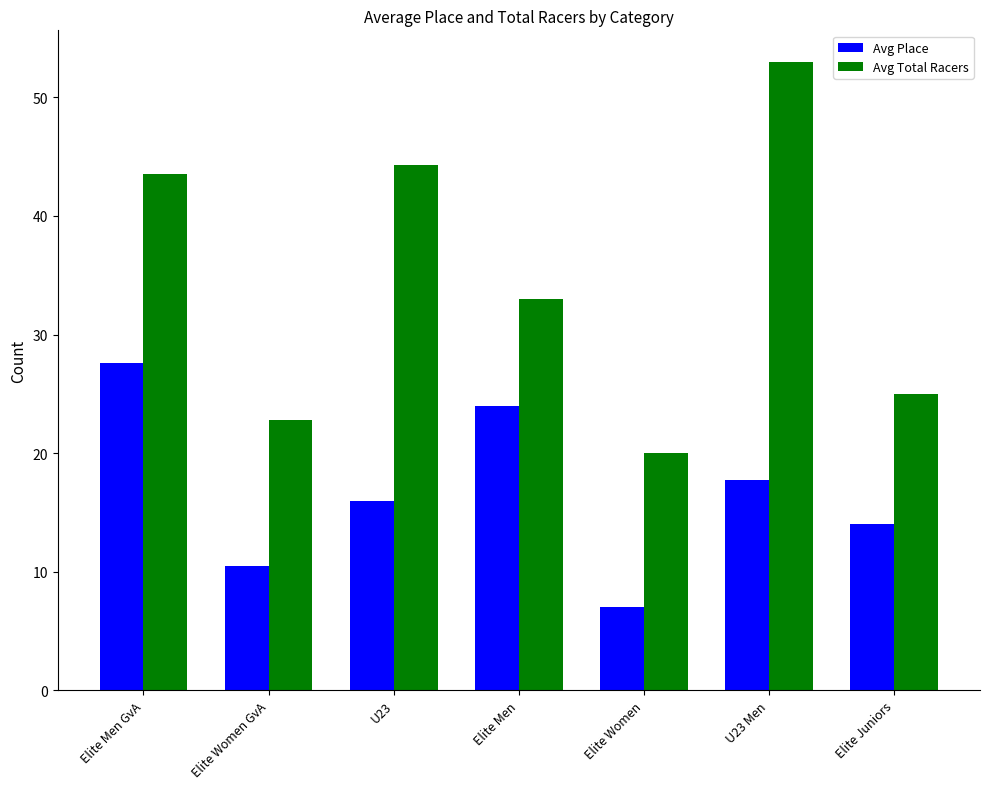

Which series has the largest total across all categories?

Avg Total Racers